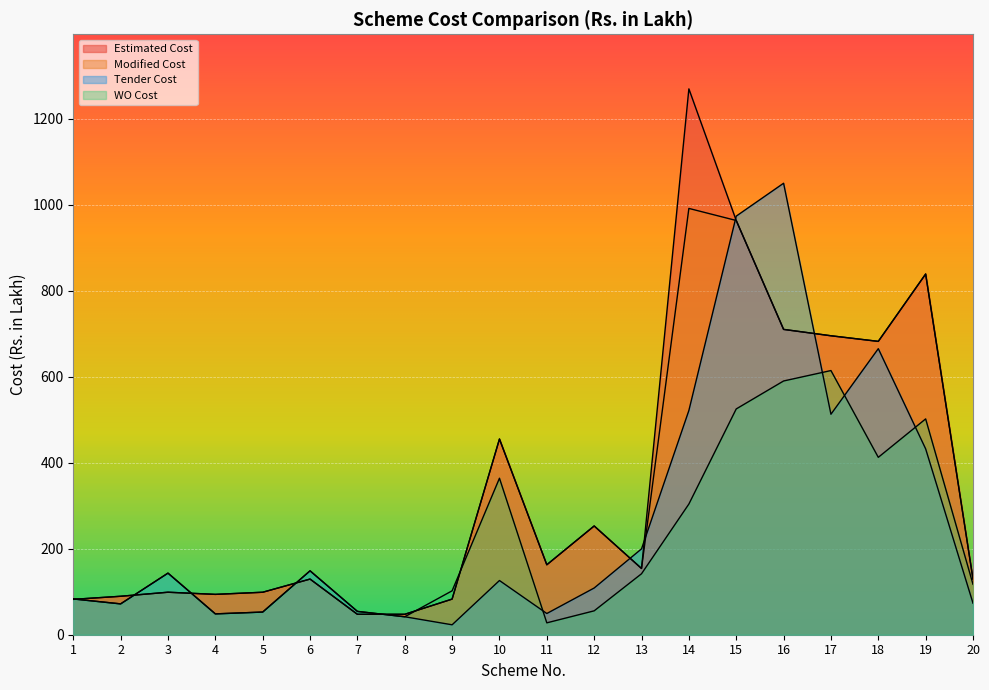

Where does the Modified Cost series first go above 154?

10